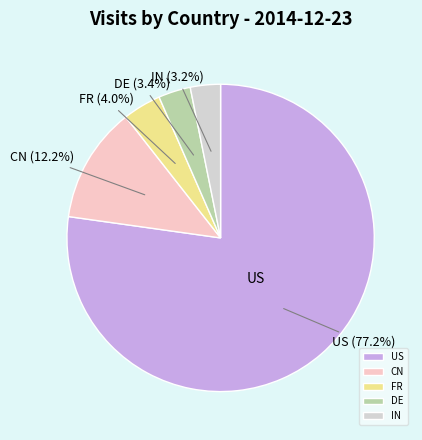

To the nearest percent, what percentage of the pie is US?

77%